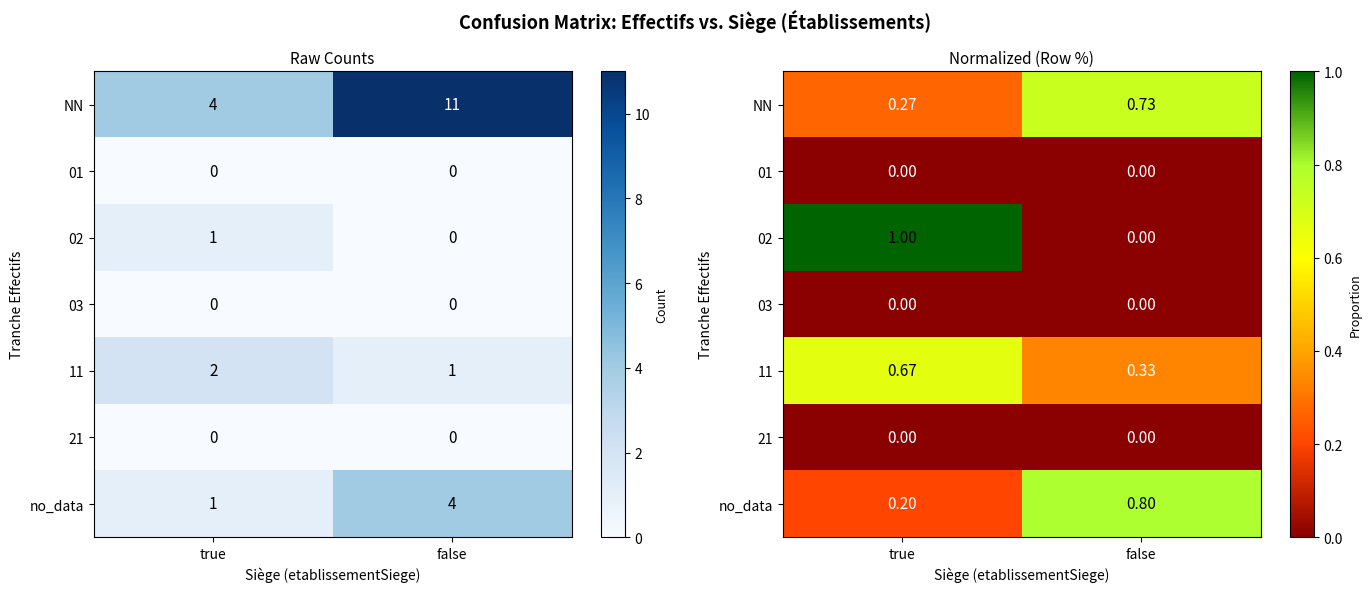

What value does the NN series have at true?

0.3